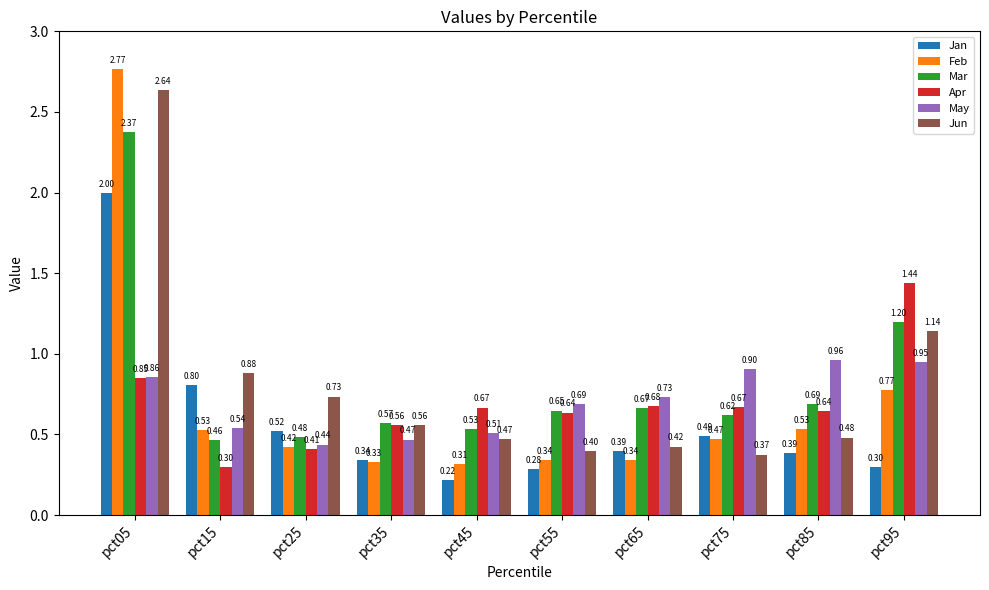

What is the spread (max minus min) of values at pct55?

0.4